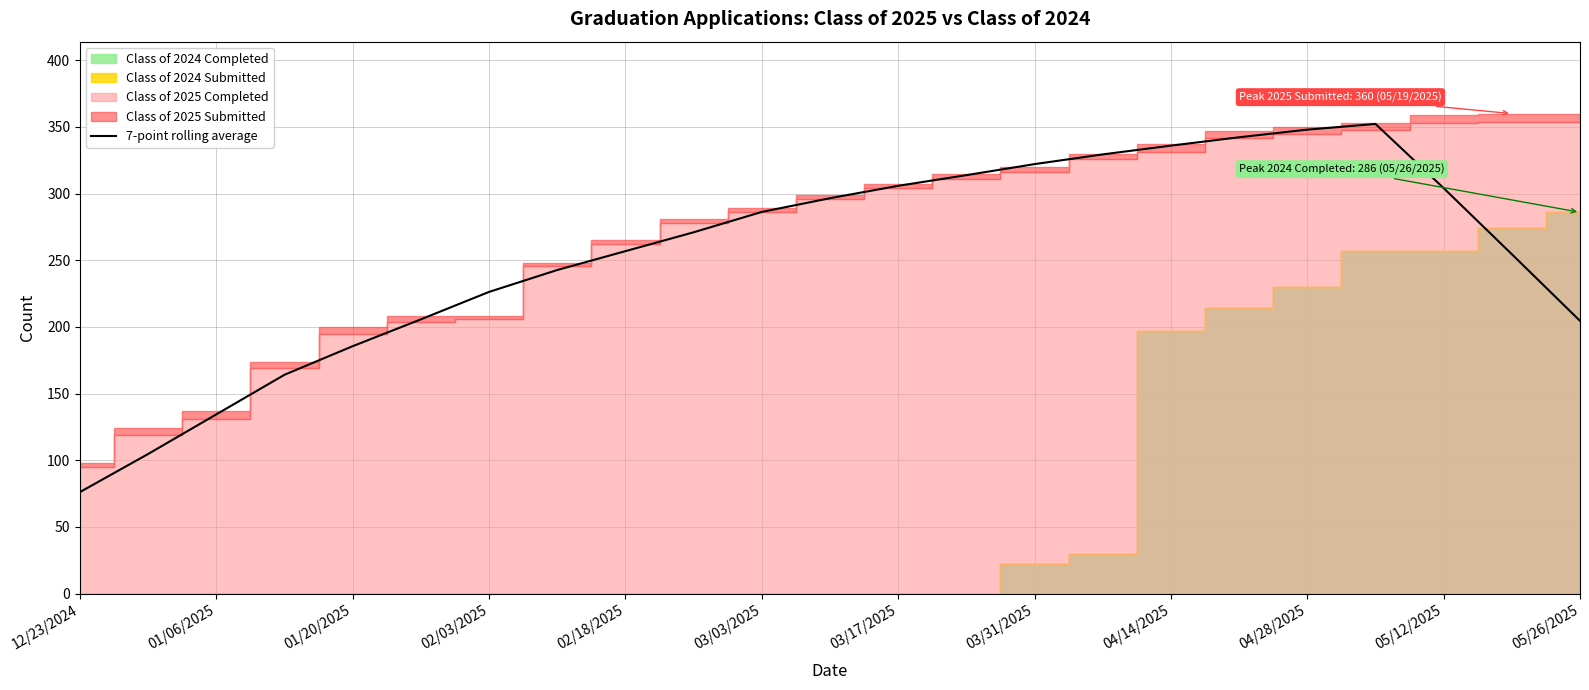

How many lines are shown in the chart?

1